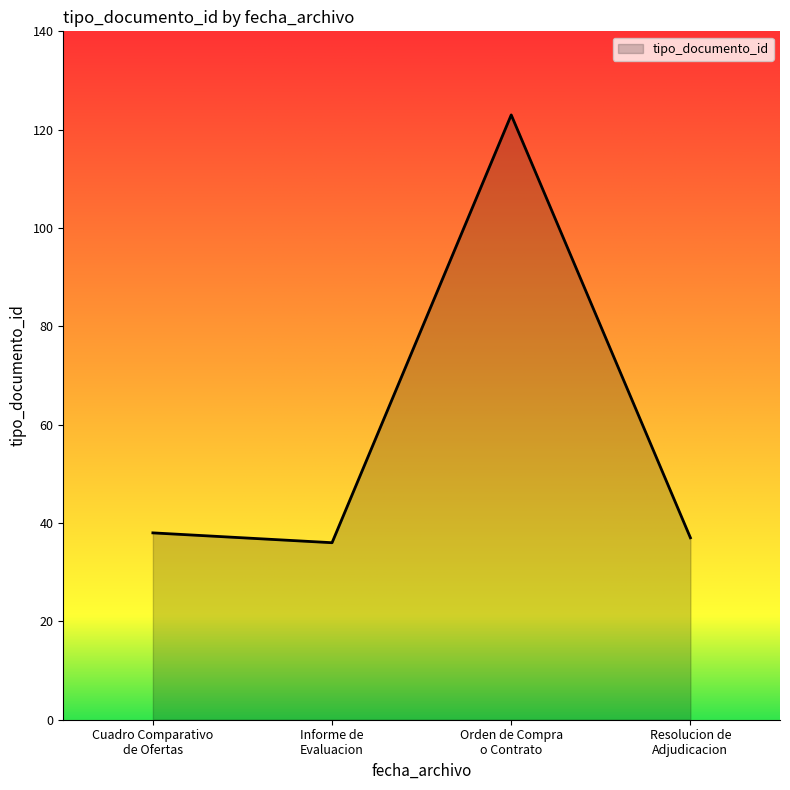

Reading left to right, what are all the values shown in this chart?

38	36	123	37